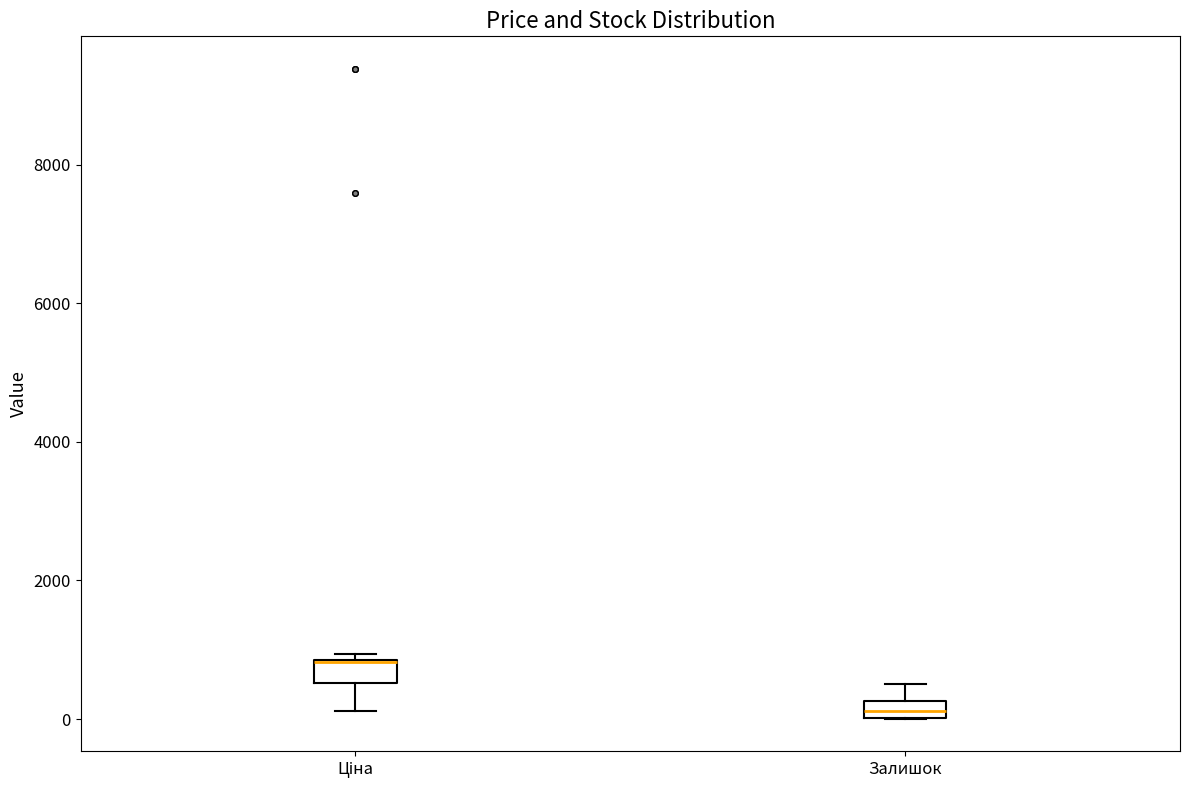

Where is the lower edge of the box for Ціна on the y-axis? The values are not printed on the chart, so give them approximately, as read against the axis.

600